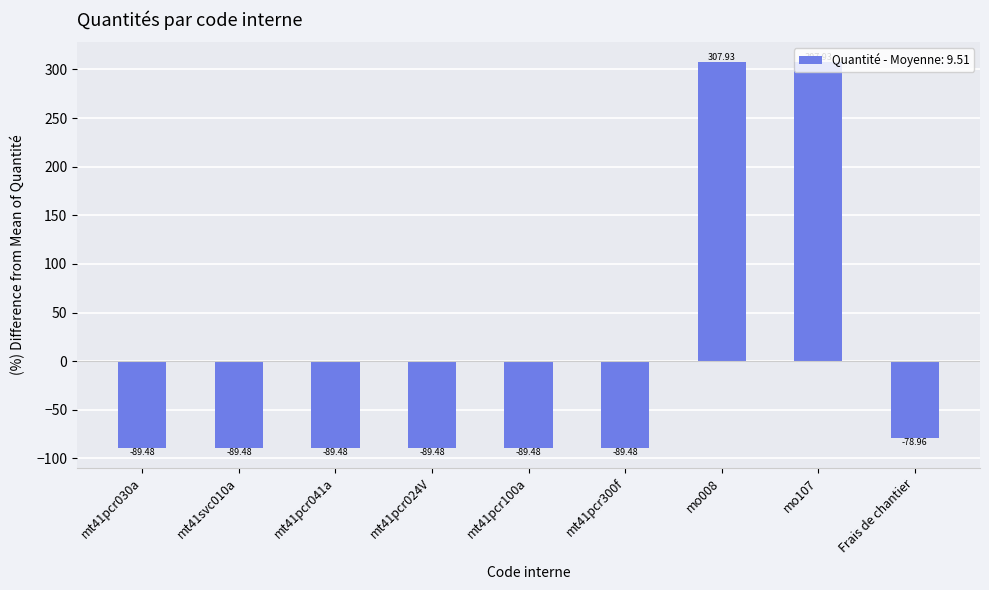

Reading right to left, list all the values displayed in this chart.

-79.0	307.9	307.9	-89.5	-89.5	-89.5	-89.5	-89.5	-89.5